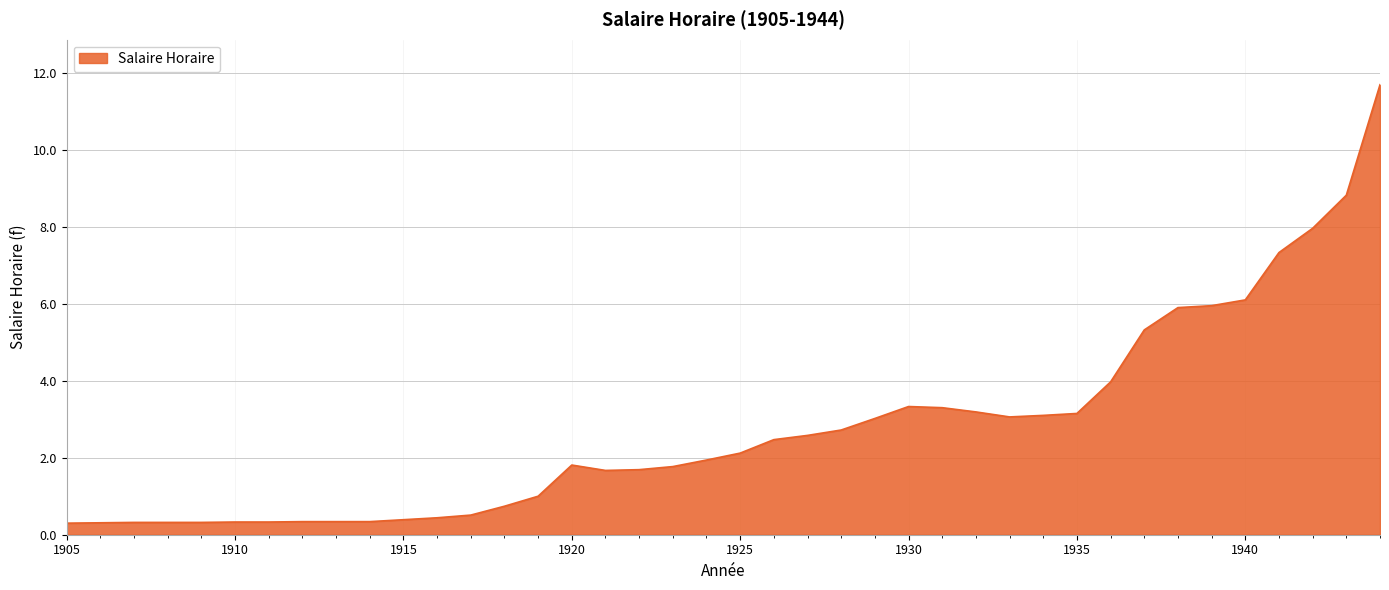

What is the difference between the maximum and minimum values?

11.4